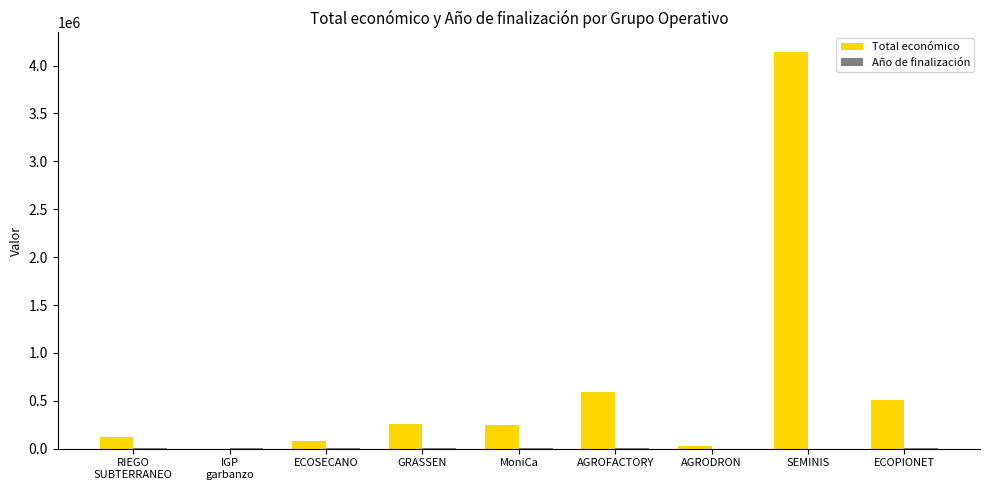

At which label does Total económico first exceed 248634?

GRASSEN